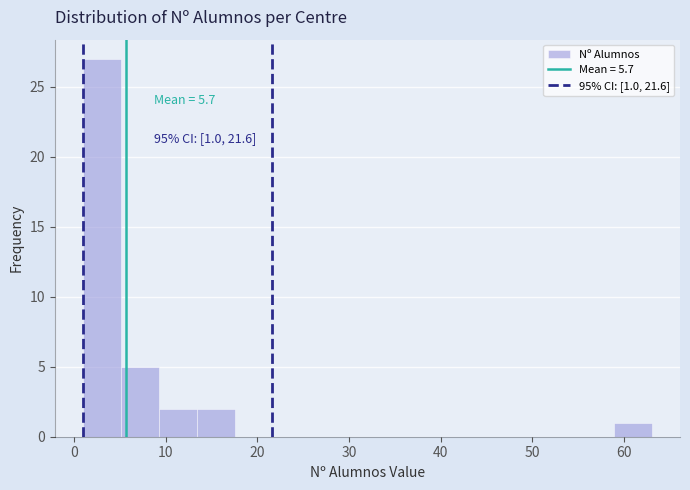

Which range on the x-axis has the tallest bar?

1 to 5